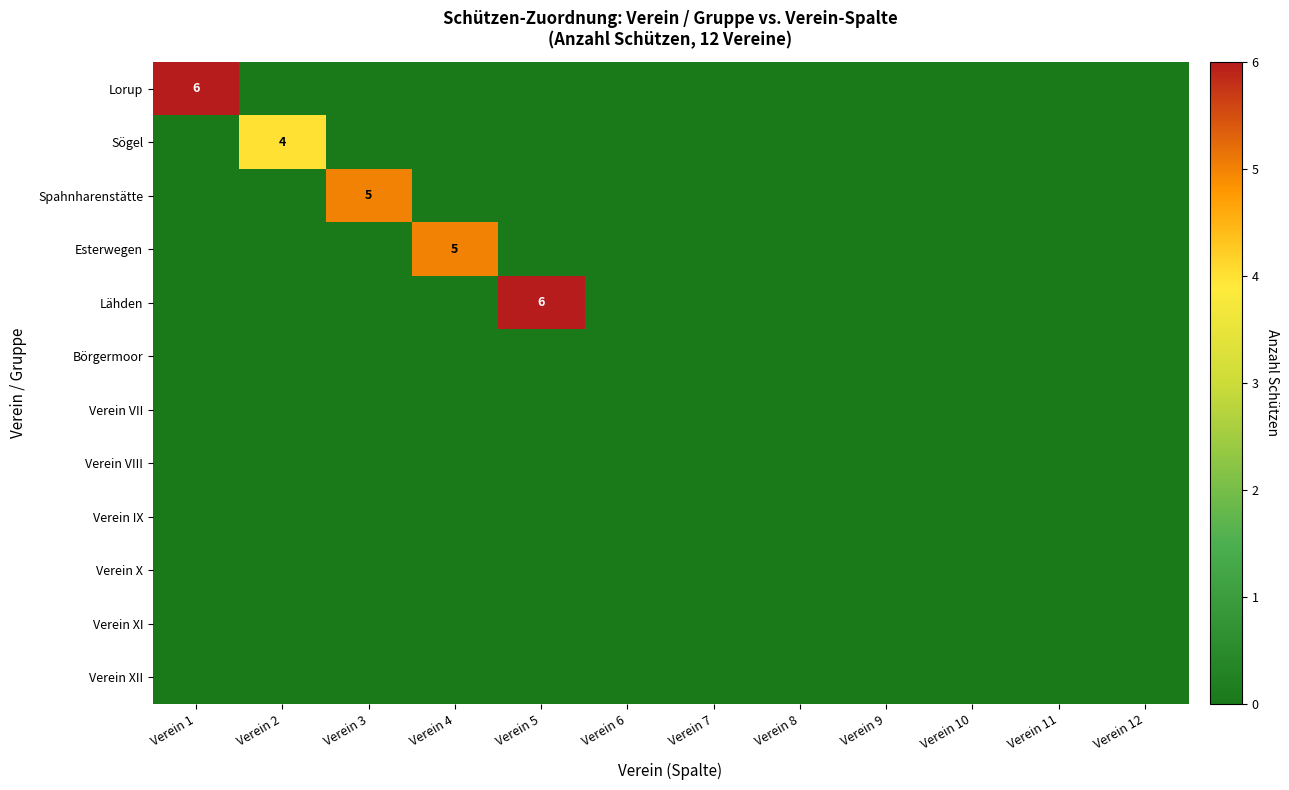

Is the value of Verein XI at Verein 5 greater than the value of Verein XII at Verein 9?

No